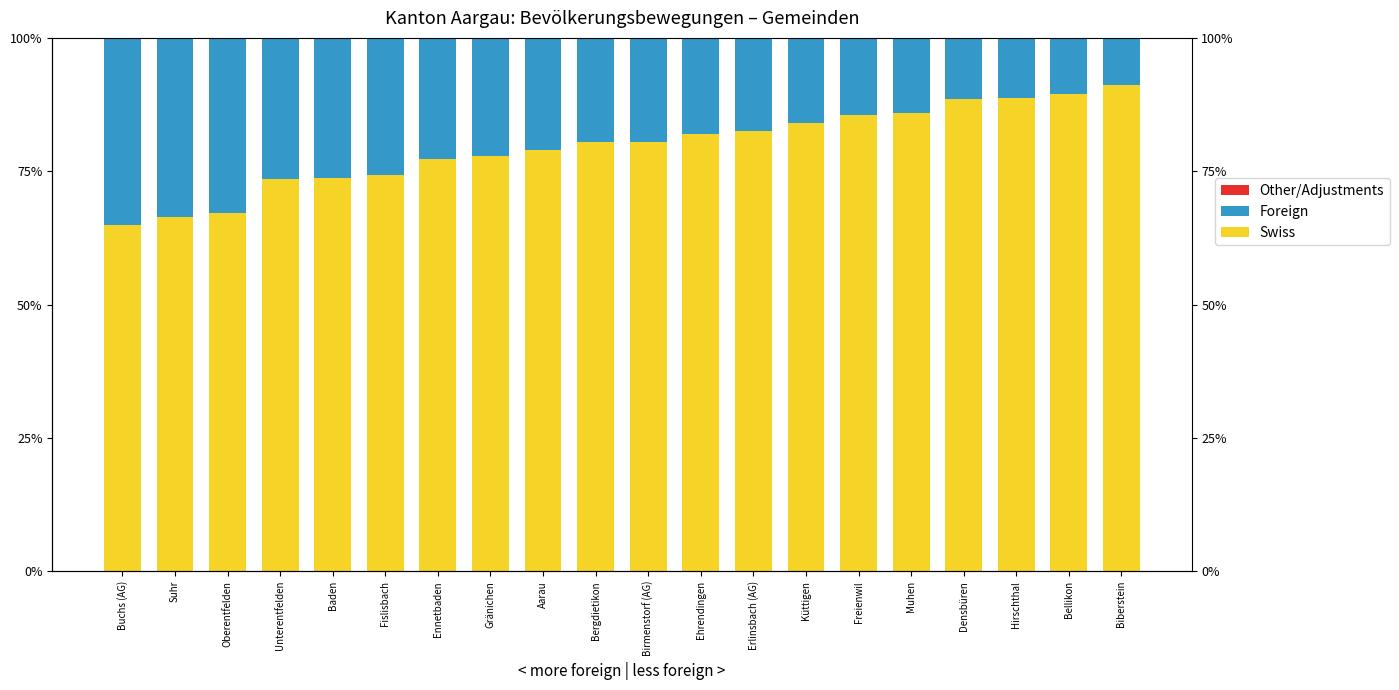

At which category does the chart reach its minimum across all series?

Buchs (AG)